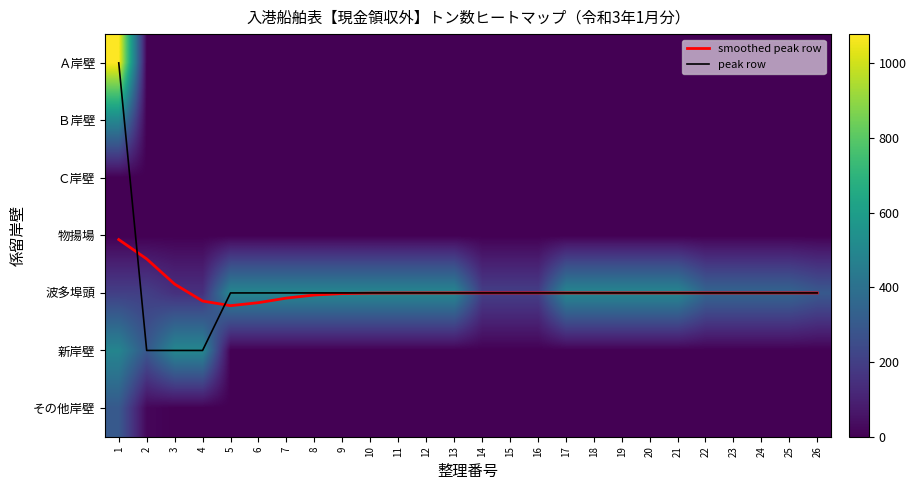

At which label is 物揚場 closest to 0?

1